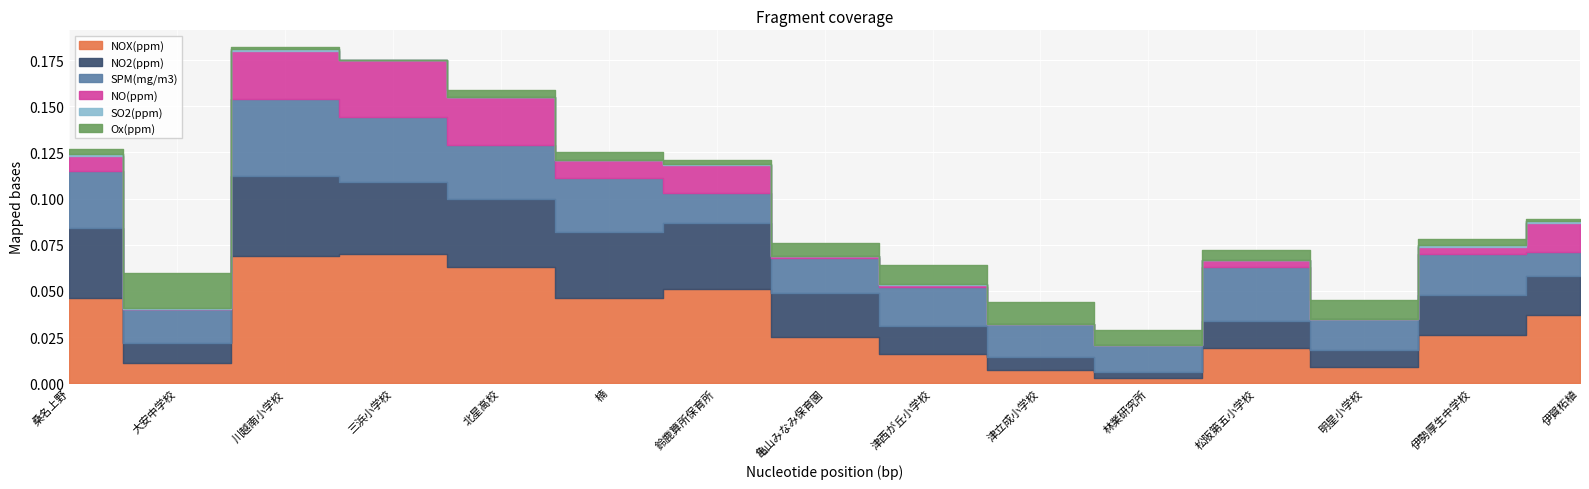

True or false: Ox(ppm) has a value of 0.0 at 伊賀柘植.

True